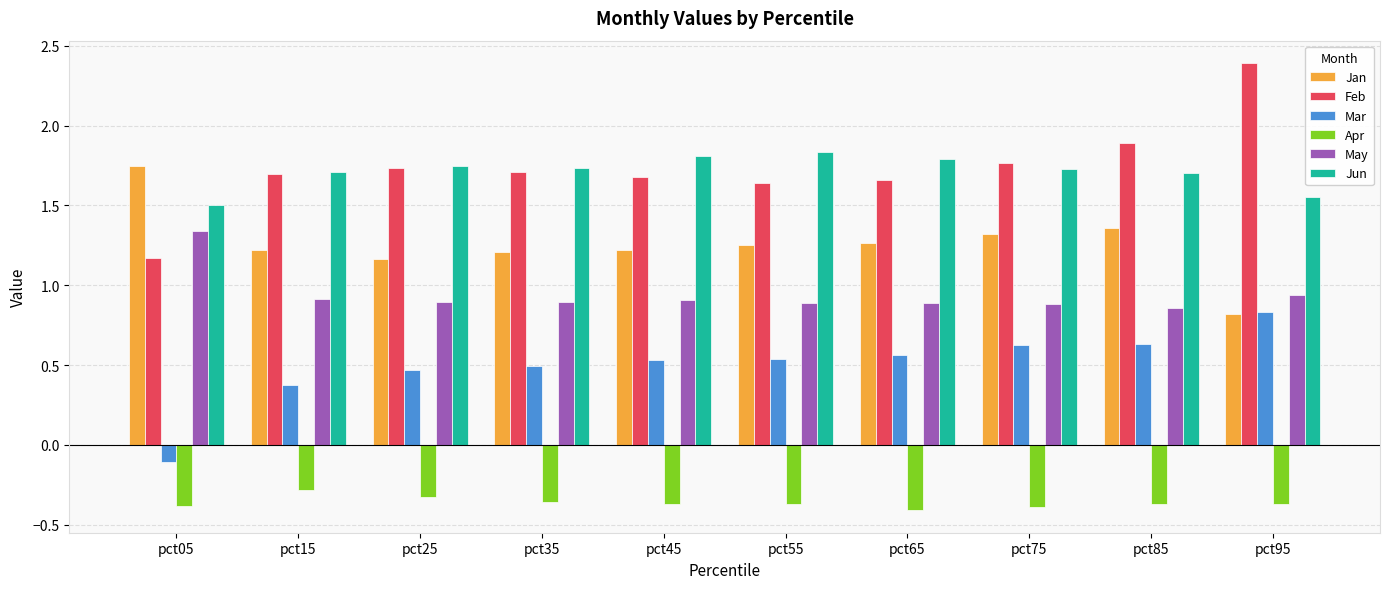

Rank the series by their maximum value, from highest to lowest.

Feb, Jun, Jan, May, Mar, Apr